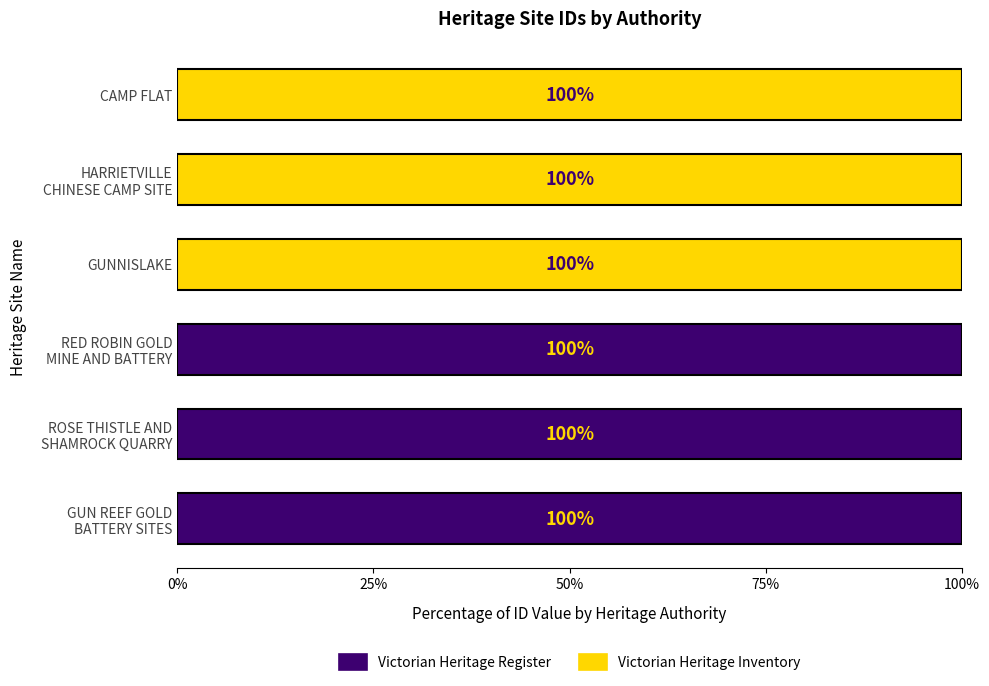

Count the number of categories in the chart.

6